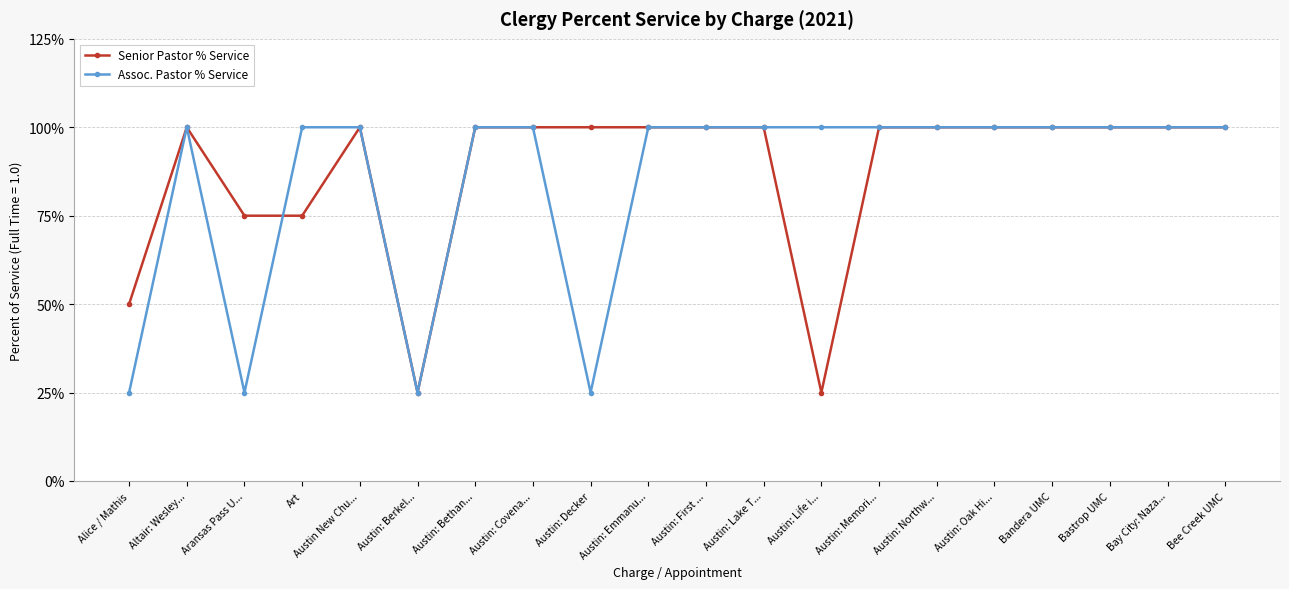

What is the sum of all Assoc. Pastor % Service values?

17.0